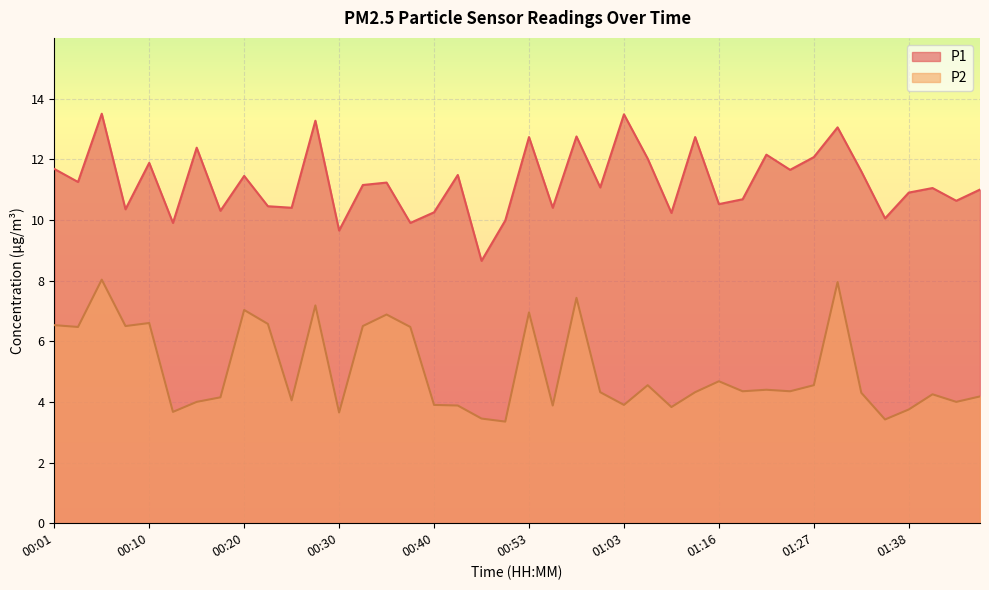

Is the value of P2 at 00:25 greater than the value of P1 at 01:11?

No